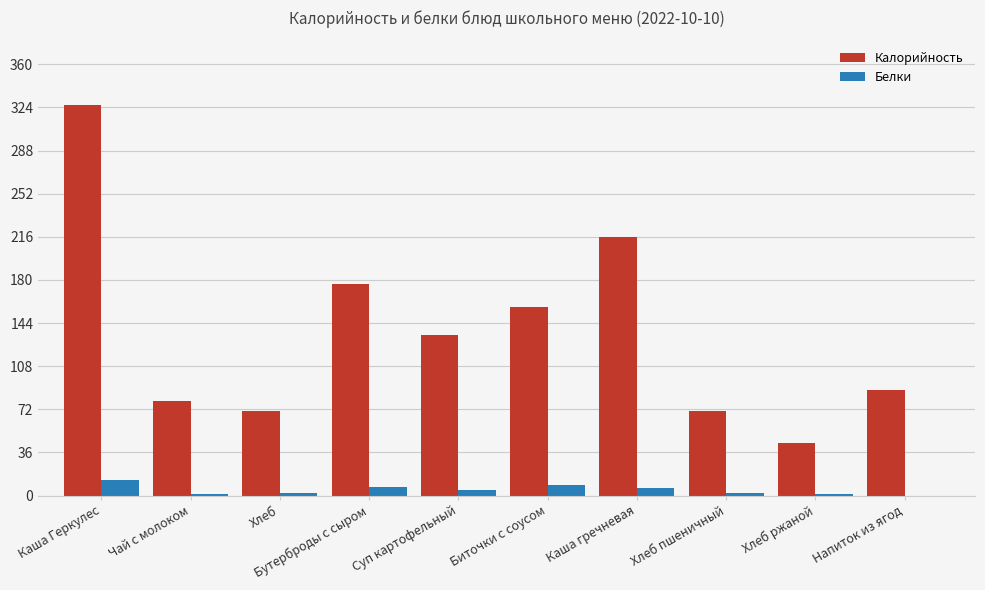

What is the difference between the Калорийность values at Хлеб пшеничный and Суп картофельный?

63